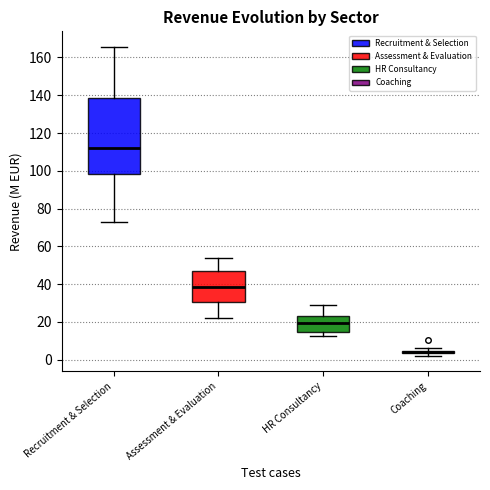

Reading left to right, transcribe this box plot: for each box, give where its median line is, the range the box spans, and where its two whiskers end, as read against the y-axis. The values are not printed on the chart, so give them approximately, as read against the axis.

Recruitment & Selection: median 112, box 98 to 138, whiskers 74 to 166
Assessment & Evaluation: median 38, box 30 to 46, whiskers 22 to 54
HR Consultancy: median 20, box 14 to 22, whiskers 12 to 28
Coaching: box collapsed to a line at 4, whiskers 2 to 6